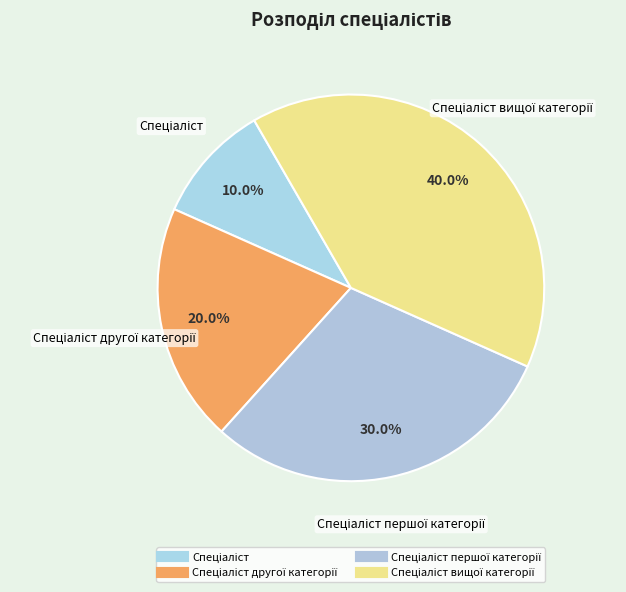

Which category has the smallest portion of the pie?

Спеціаліст